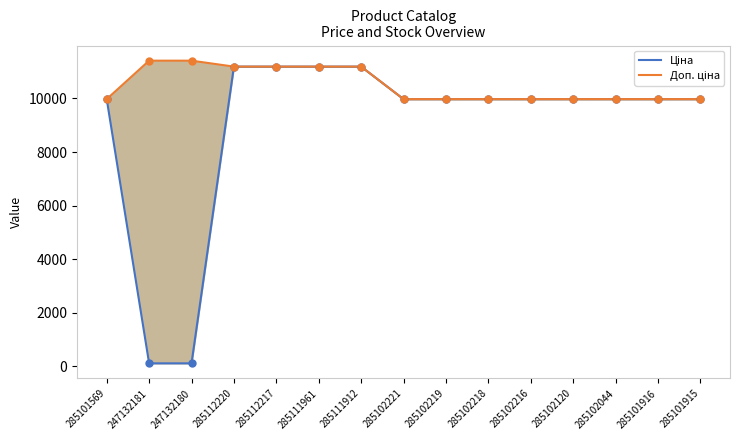

Is the value of Доп. ціна at 285102216 greater than the value of Ціна at 285111912?

No